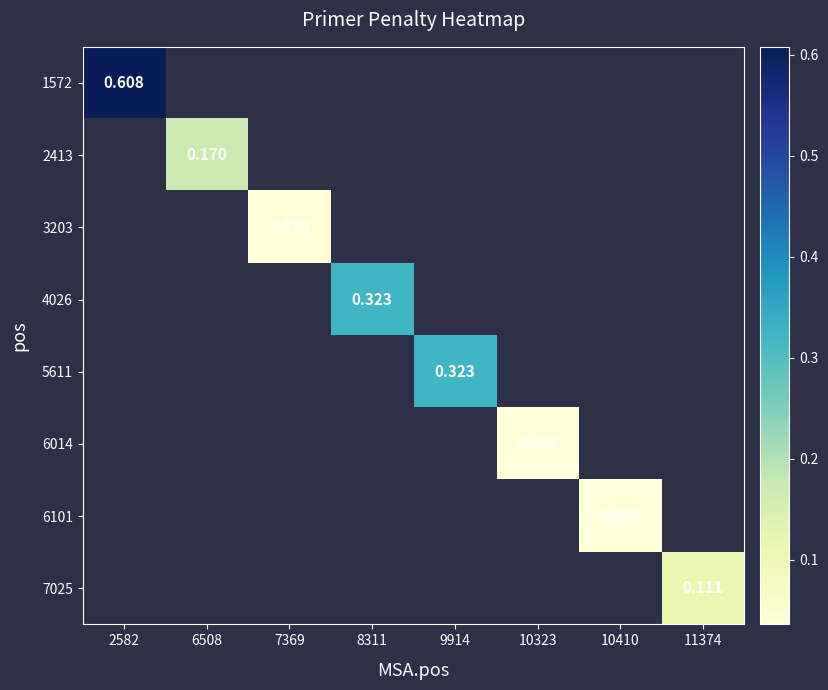

What is the maximum value shown in the chart?

0.6